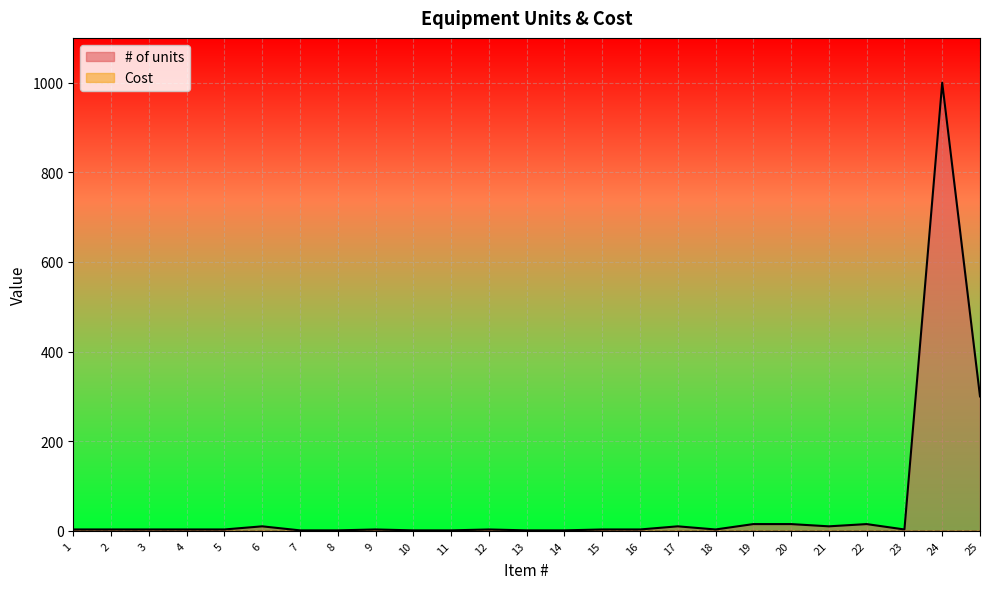

At which category is the sum across all series the highest?

24